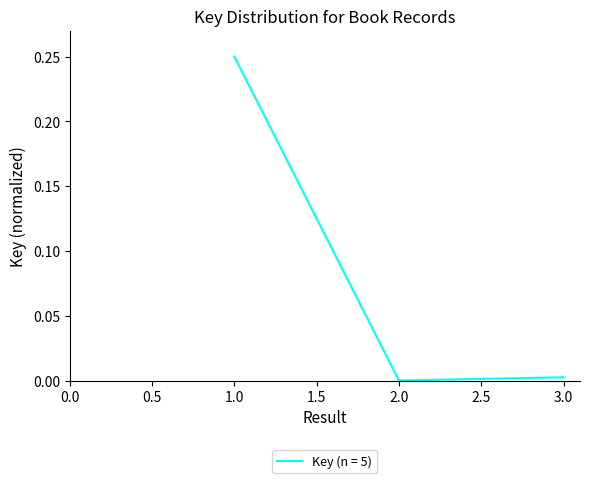

Which category has the highest value across all series?

1